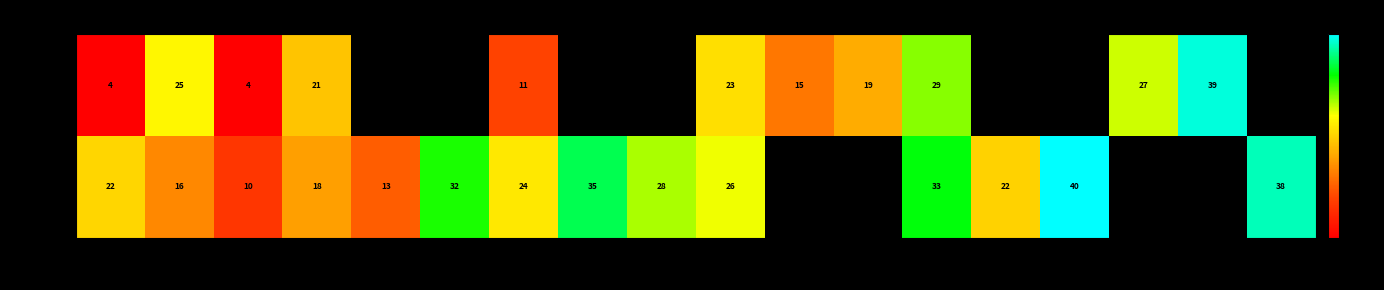

What is the difference between the highest and lowest values at 14?

3.0